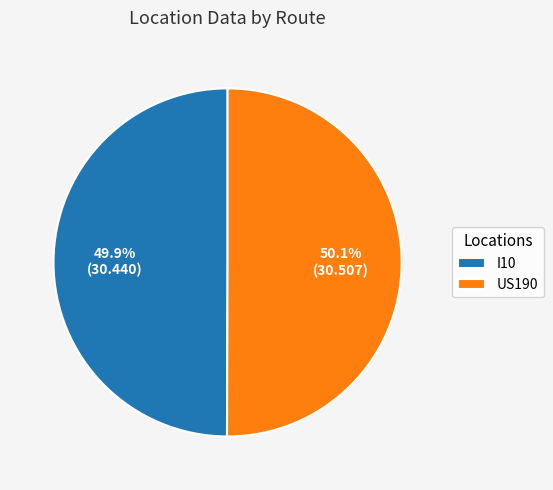

Approximately how many times larger is the value at I10 compared to US190?

1.0